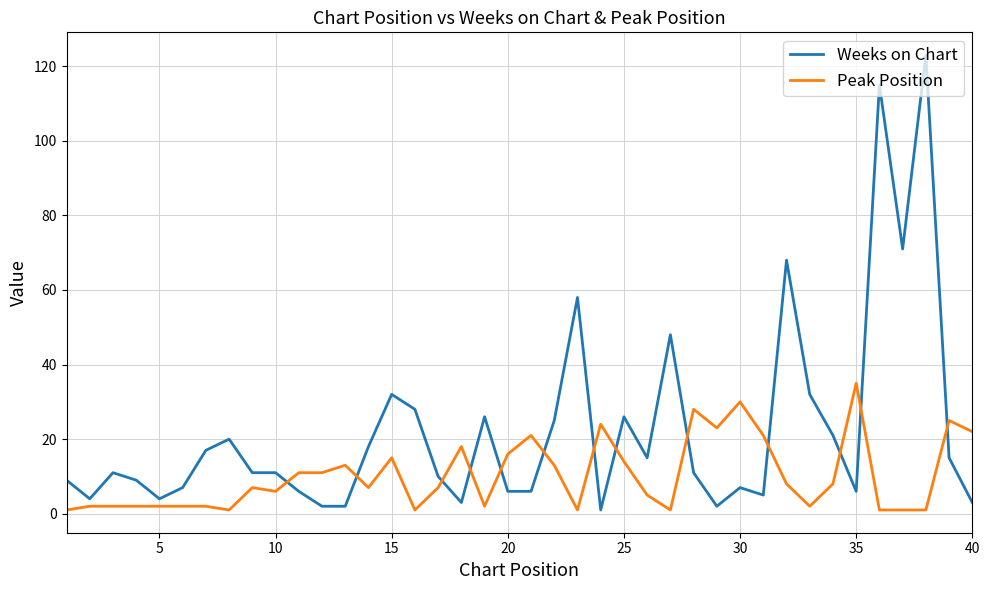

Reading left to right, extract all data points from this chart.

Weeks on Chart: 9	4	11	9	4	7	17	20	11	11	6	2	2	18	32	28	10	3	26	6	6	25	58	1	26	15	48	11	2	7	5	68	32	21	6	115	71	123	15	3
Peak Position: 1	2	2	2	2	2	2	1	7	6	11	11	13	7	15	1	7	18	2	16	21	13	1	24	14	5	1	28	23	30	21	8	2	8	35	1	1	1	25	22